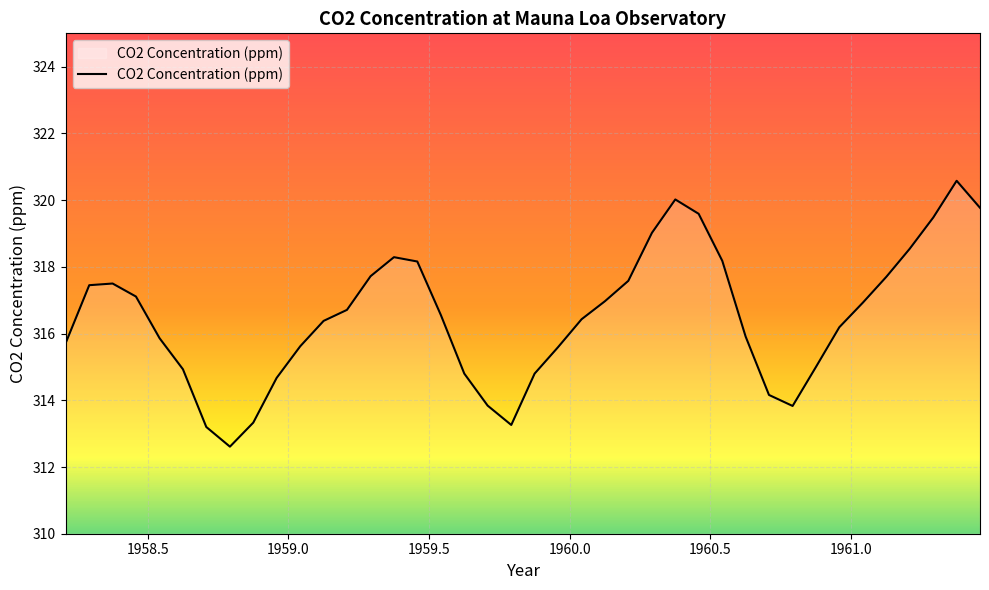

What is the smallest value displayed?

312.6